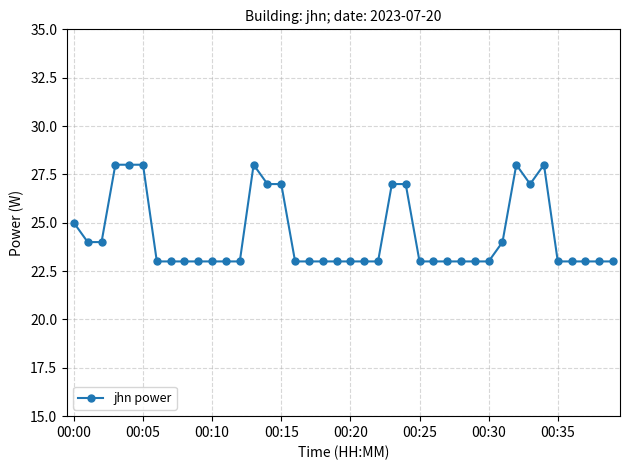

Reading left to right, list all the values displayed in this chart.

25	24	24	28	28	28	23	23	23	23	23	23	23	28	27	27	23	23	23	23	23	23	23	27	27	23	23	23	23	23	23	24	28	27	28	23	23	23	23	23